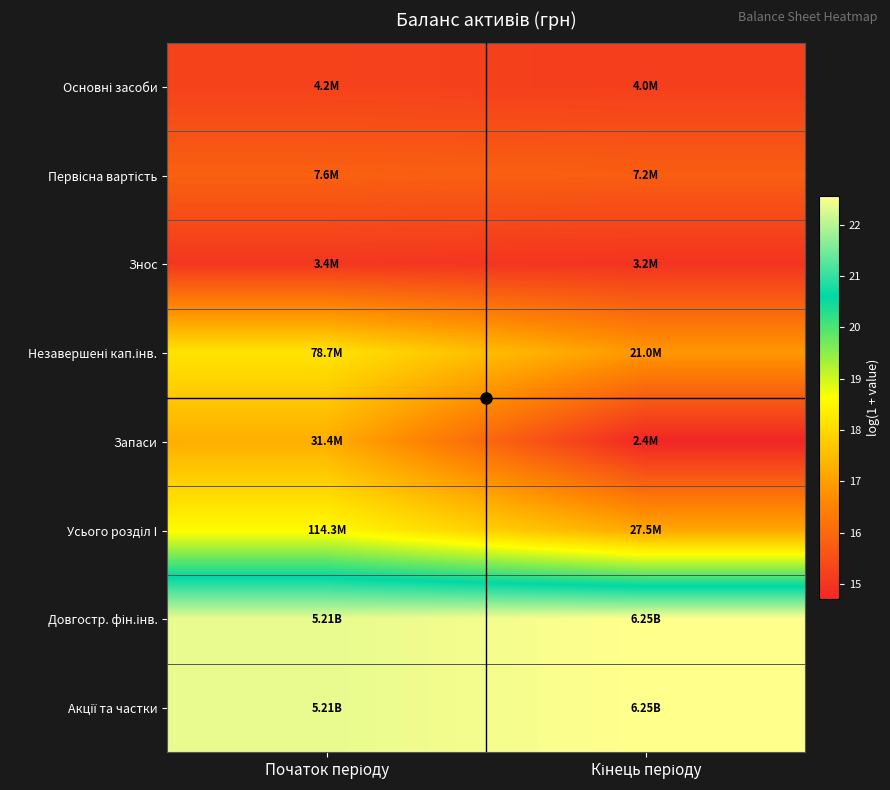

What is the difference between the highest and lowest values at Початок періоду?

7.3